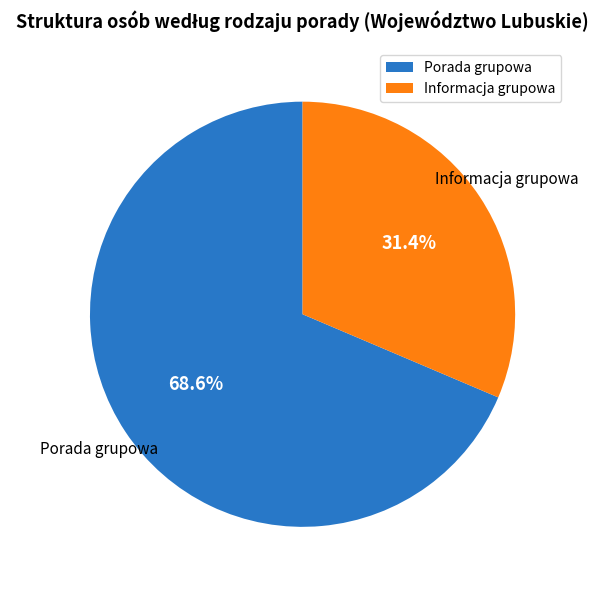

The Informacja grupowa slice represents 31% of the pie. True or false?

True